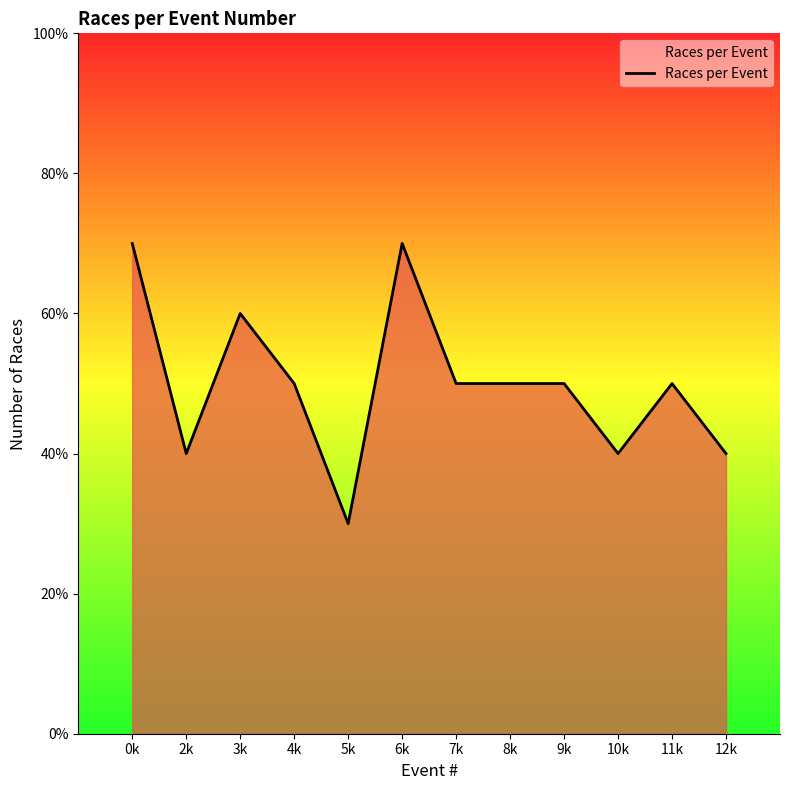

Is this an area chart (filled region under the line)?

Yes